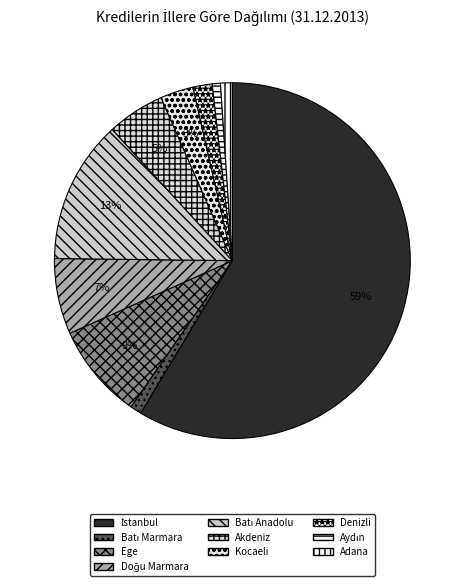

Does Batı Marmara represent more than half of the total?

No